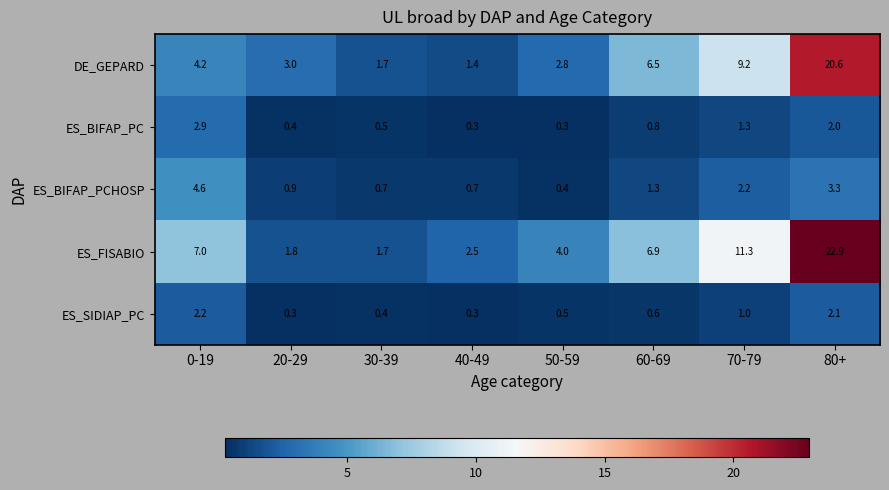

What is the spread (max minus min) of values at 30-39?

1.3